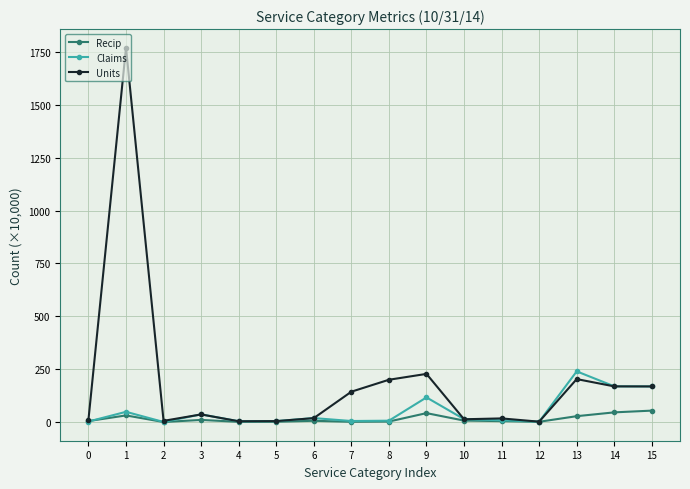

Where is the first local maximum for Units?

1